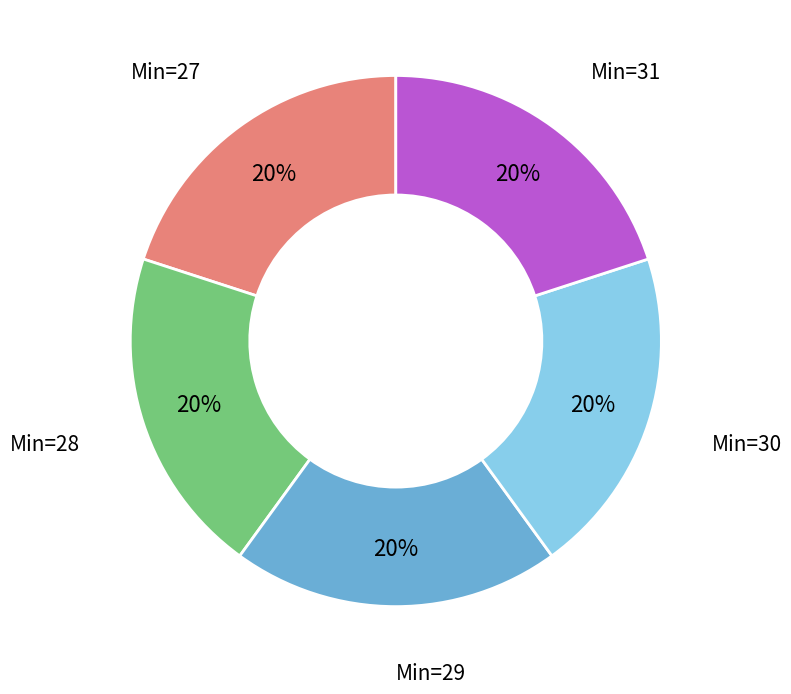

Count the number of slices in the pie.

5